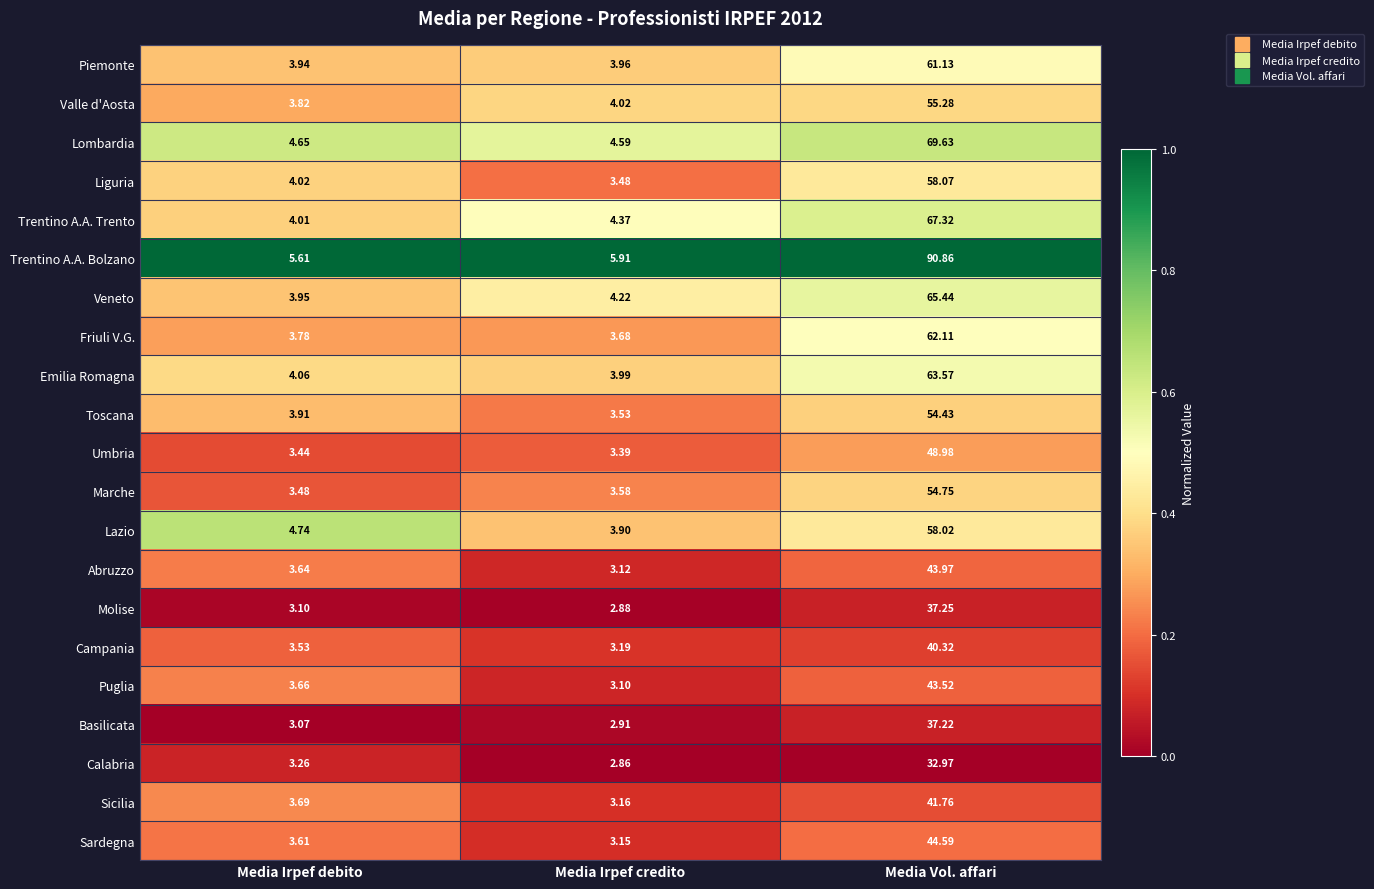

What is the maximum value shown in the chart?

90.9